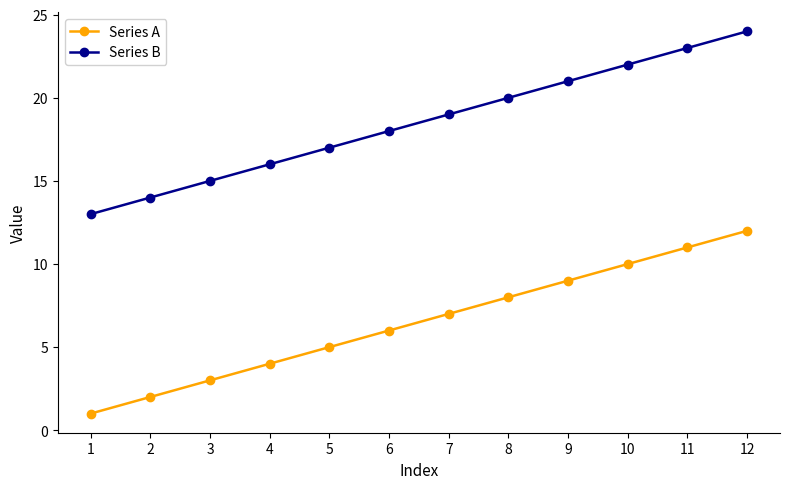

Does the chart have visible grid lines?

No